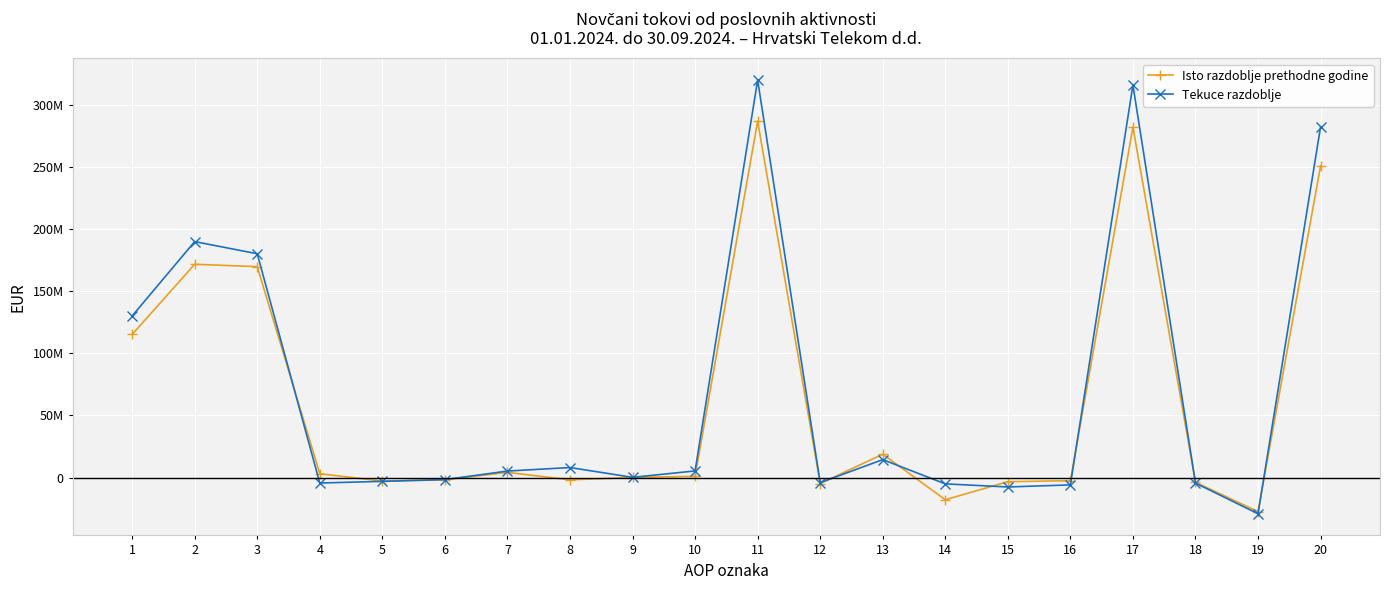

Which label corresponds to the smallest value in the chart?

19